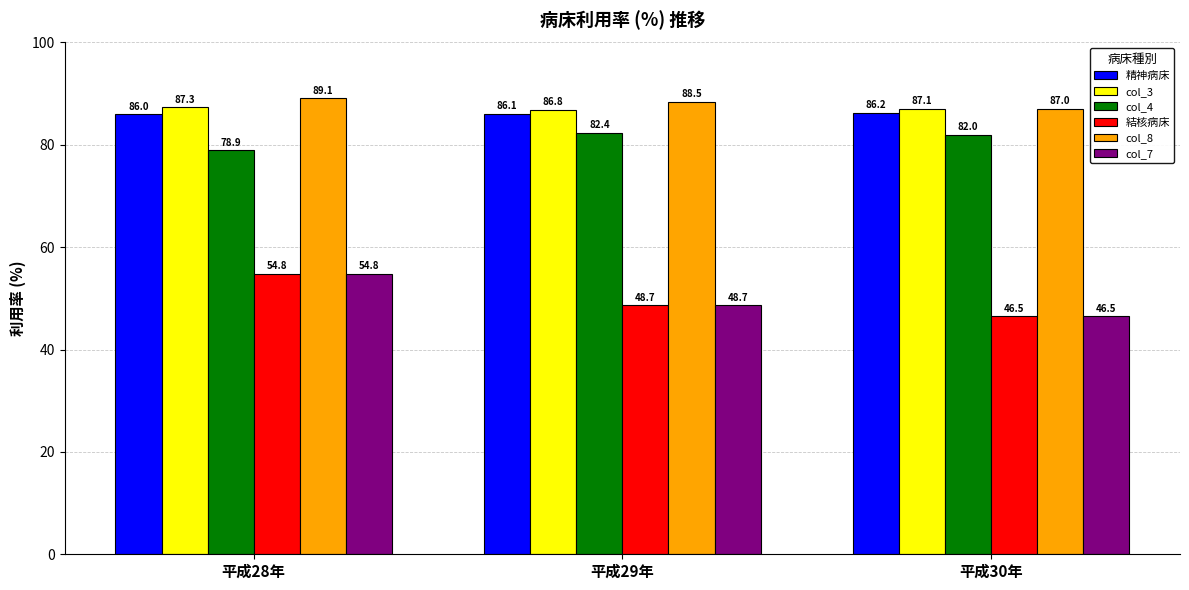

What is the label of the 1st bar from the left?

平成28年